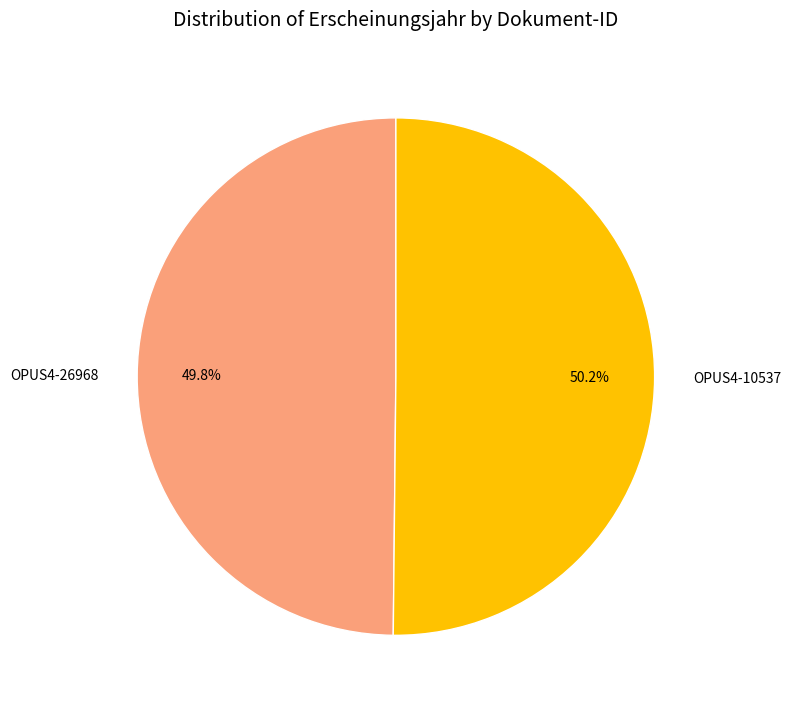

Approximately how many times larger is the value at OPUS4-26968 compared to OPUS4-10537?

1.0